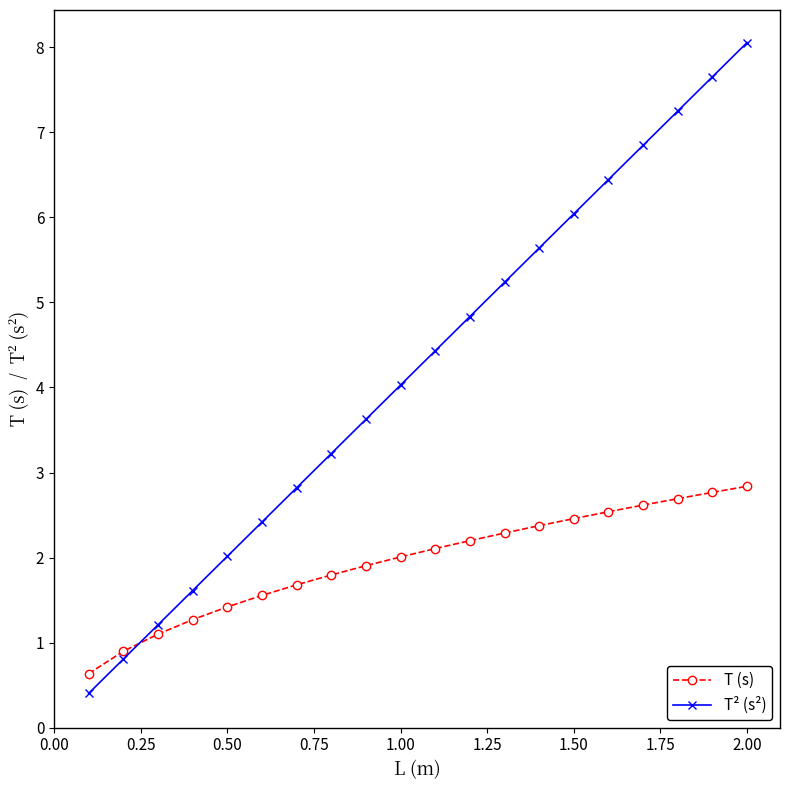

What is the value of the T² (s²) point at the 3rd from the left?

1.2